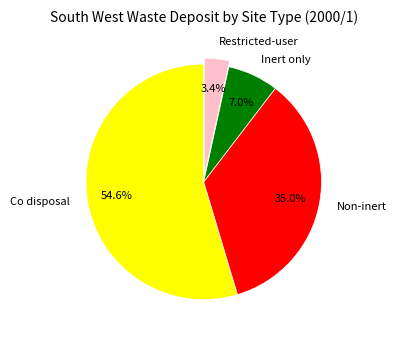

Is it true that Co disposal is 66% of the pie?

False